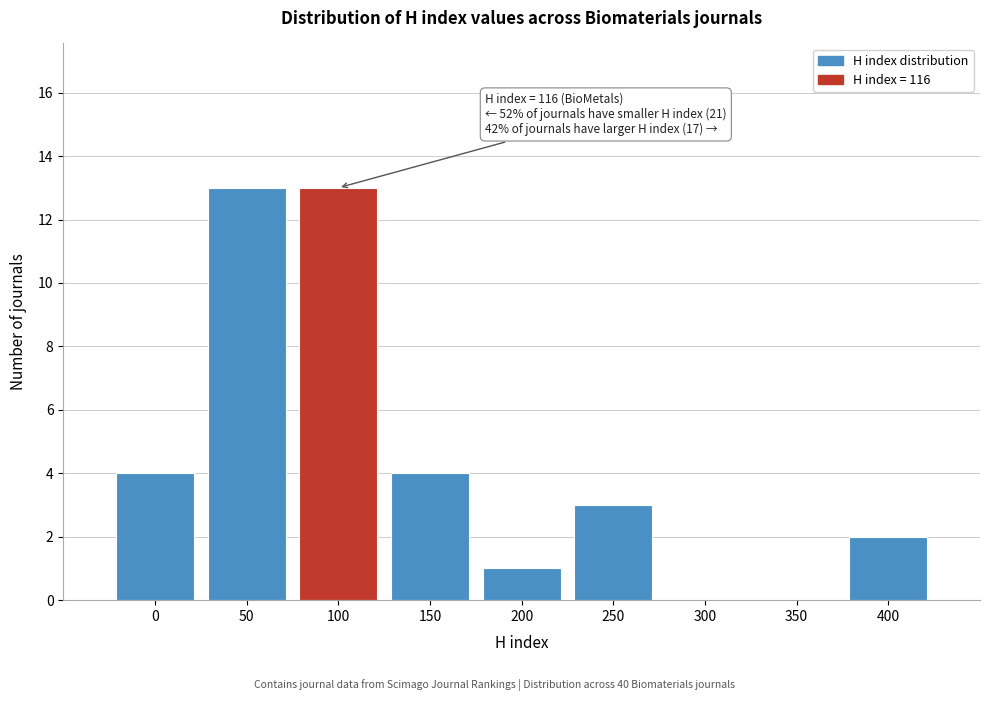

Reading left to right, transcribe all the data shown in this chart.

0=4	50=13	100=13	150=4	200=1	250=3	300=0	350=0	400=2